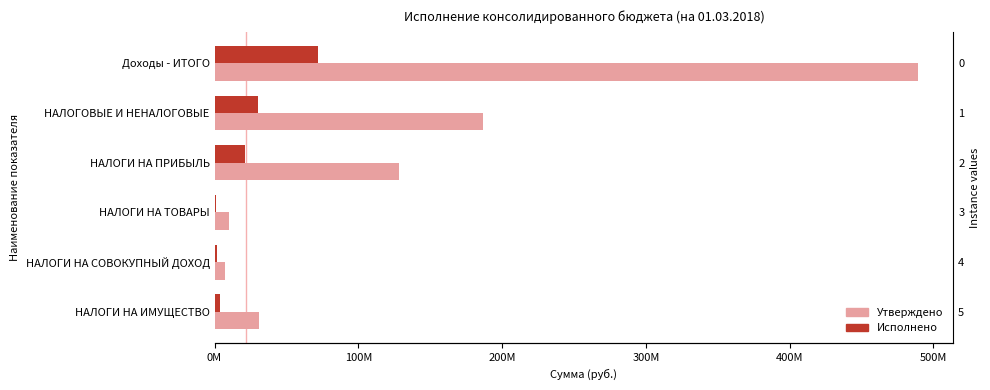

What is the label of the 3rd bar from the left?

НАЛОГИ НА ПРИБЫЛЬ